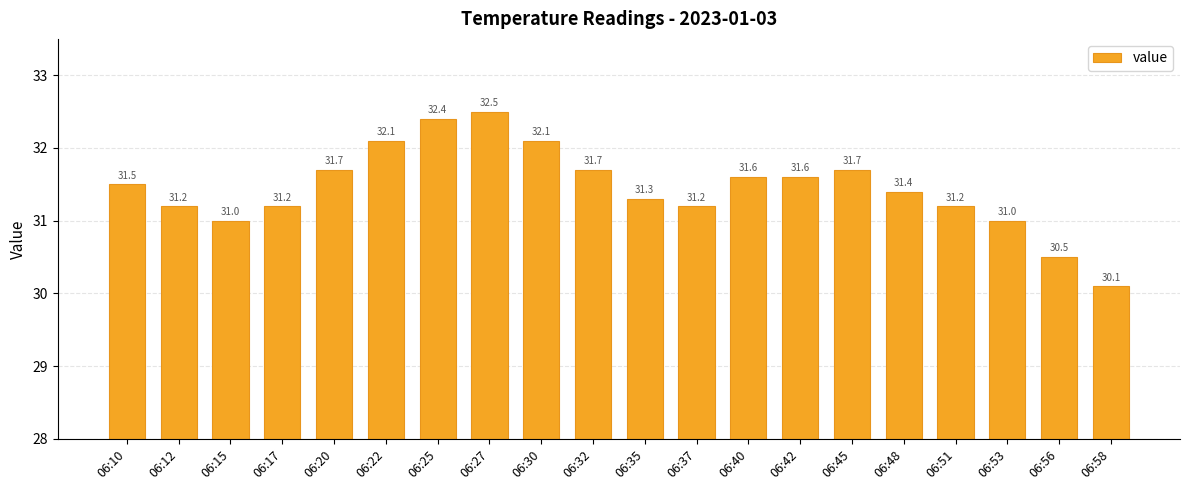

Reading left to right, what are all the values shown in this chart?

06:10=31.5	06:12=31.2	06:15=31.0	06:17=31.2	06:20=31.7	06:22=32.1	06:25=32.4	06:27=32.5	06:30=32.1	06:32=31.7	06:35=31.3	06:37=31.2	06:40=31.6	06:42=31.6	06:45=31.7	06:48=31.4	06:51=31.2	06:53=31.0	06:56=30.5	06:58=30.1